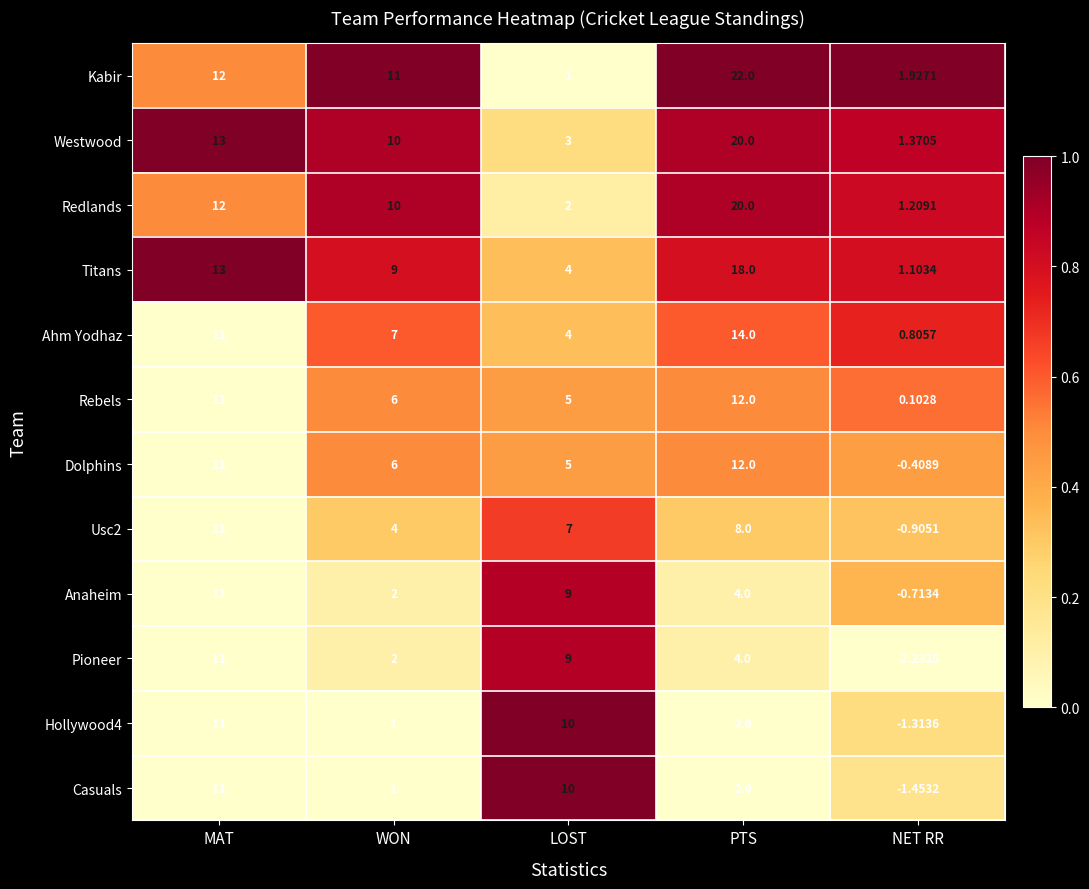

At which label does Casuals first exceed 2?

MAT